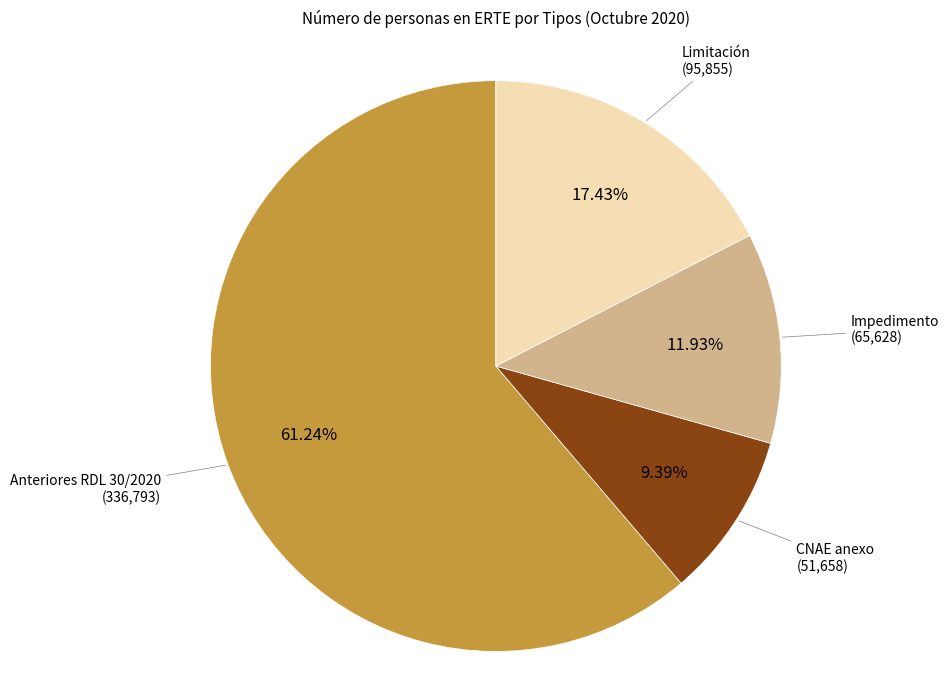

Is there any slice that represents more than half of the pie?

Yes